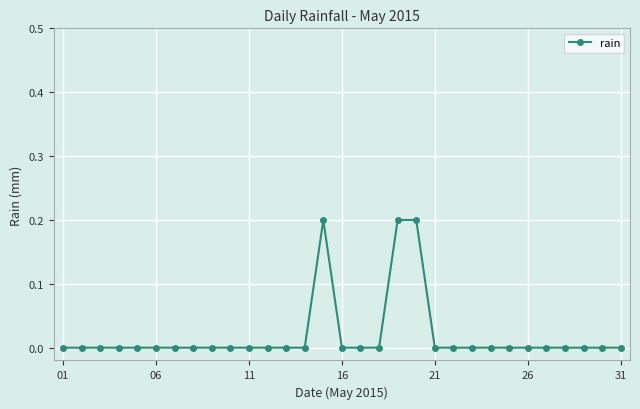

True or false: the data has more than 0 interior local peaks.

True